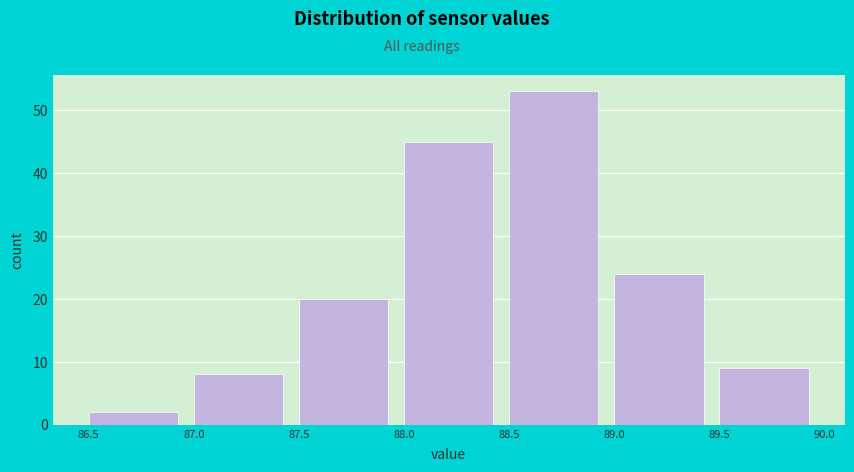

What is the height of the bar covering 89.5 to 90.0 on the x-axis? The values are not printed on the chart, so give them approximately, as read against the axis.

9